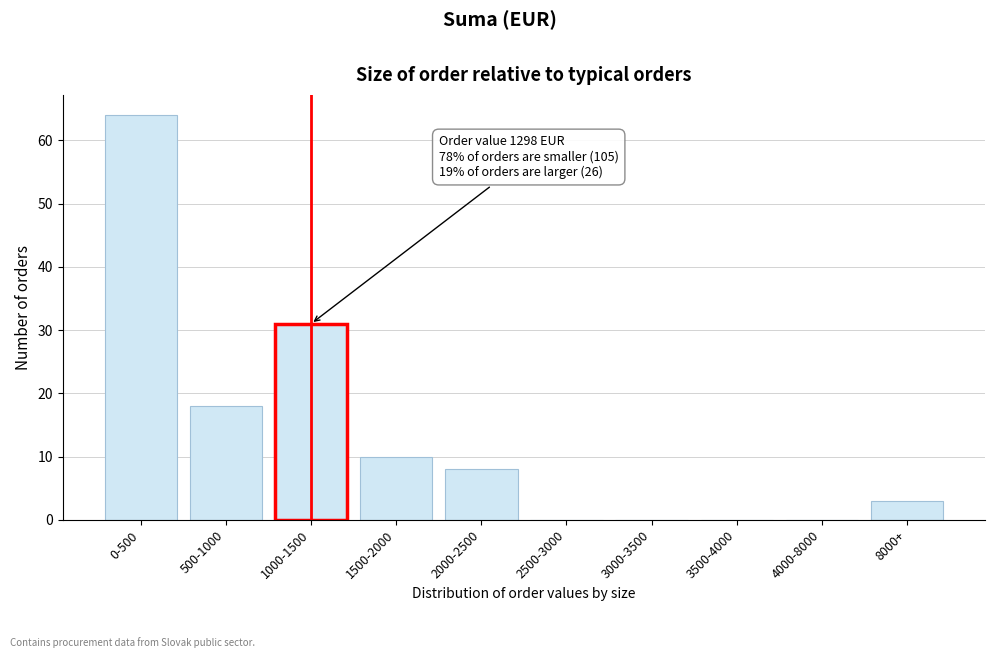

Reading left to right, transcribe all the data shown in this chart.

0-500=64	500-1000=18	1000-1500=31	1500-2000=10	2000-2500=8	2500-3000=0	3000-3500=0	3500-4000=0	4000-8000=0	8000+=3